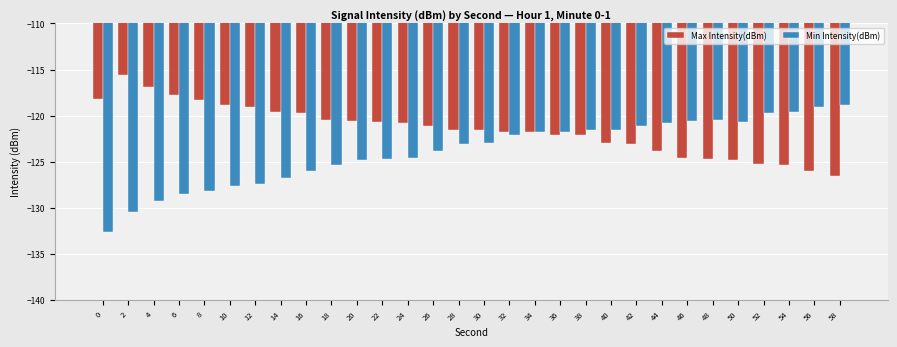

Rank the series by their average value, from highest to lowest.

Max Intensity(dBm), Min Intensity(dBm)